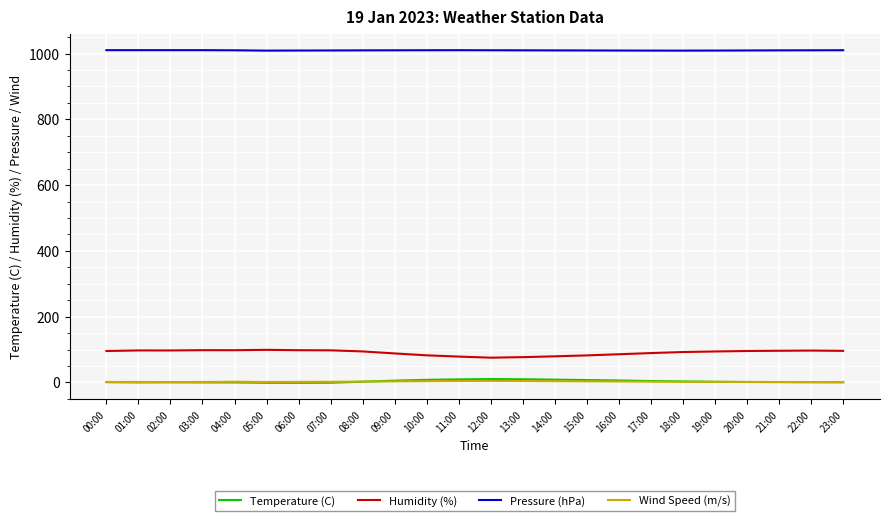

True or false: Humidity (%) and Pressure (hPa) intersect in this chart.

False